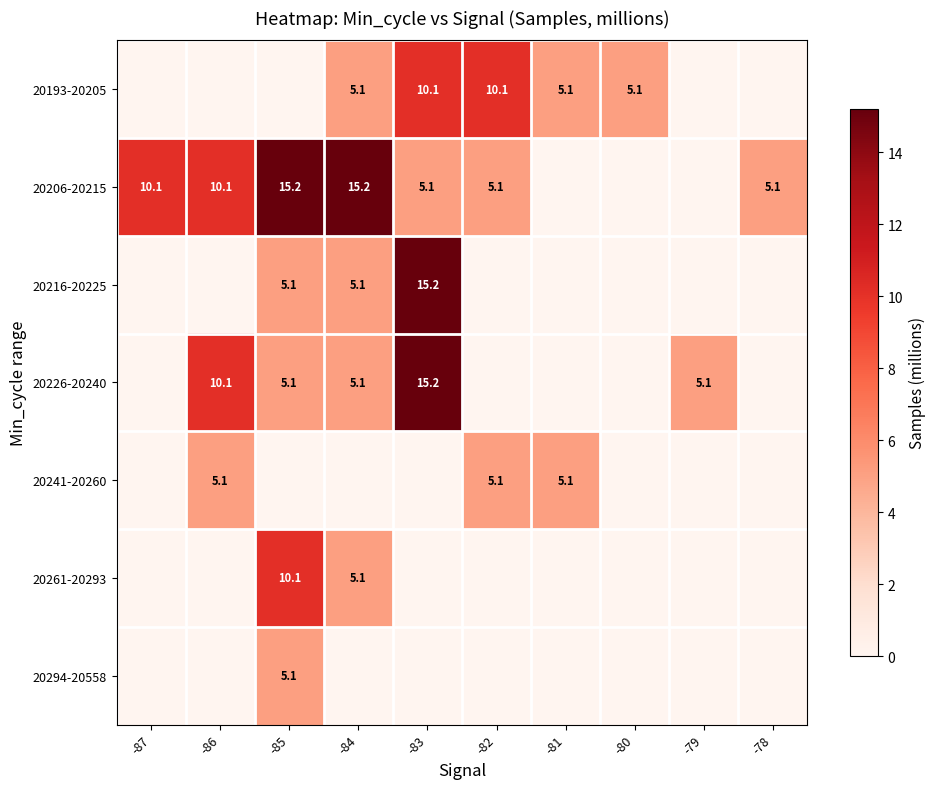

Which series has the largest range (max minus min)?

row_2